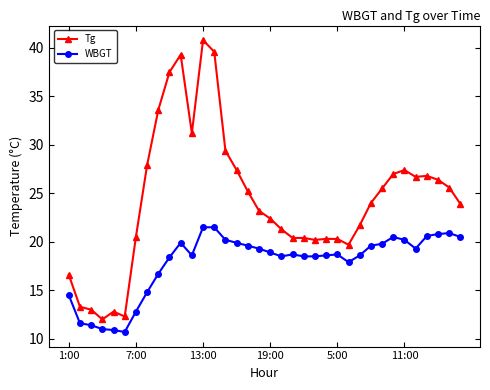

True or false: WBGT and Tg cross at least once.

False